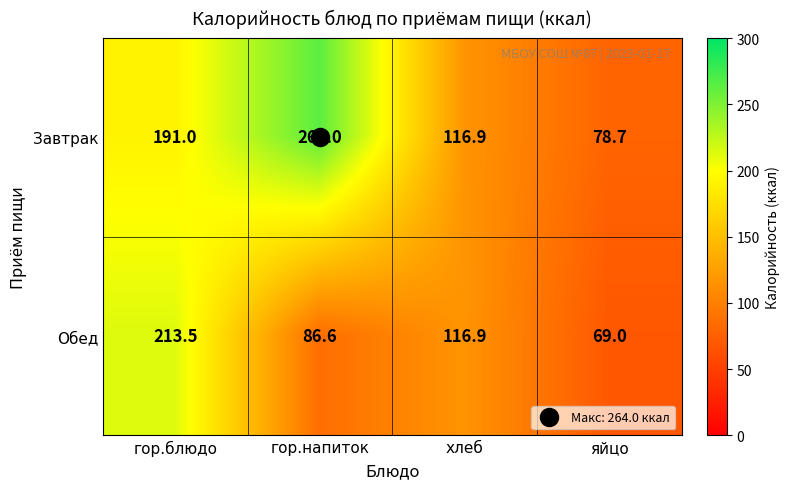

What is the greatest value displayed?

264.0